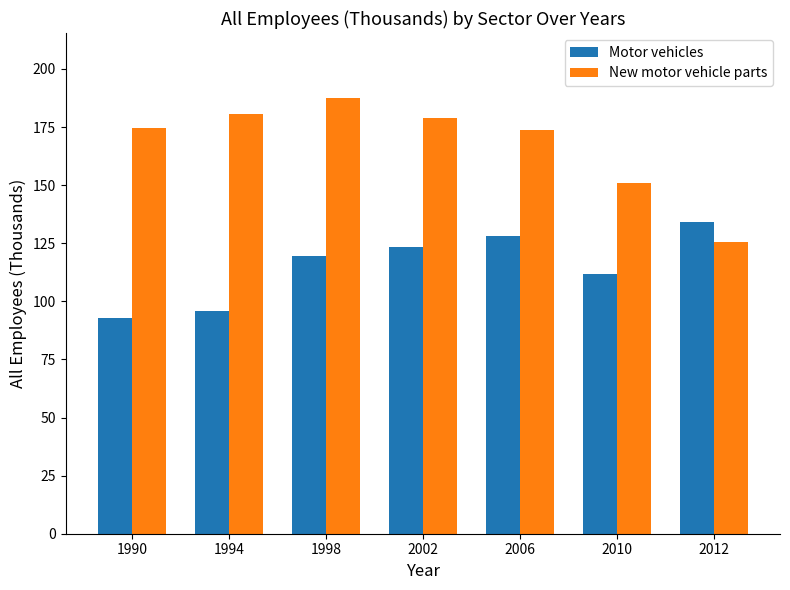

What is the value of the Motor vehicles bar at the 7th from the left?

133.9